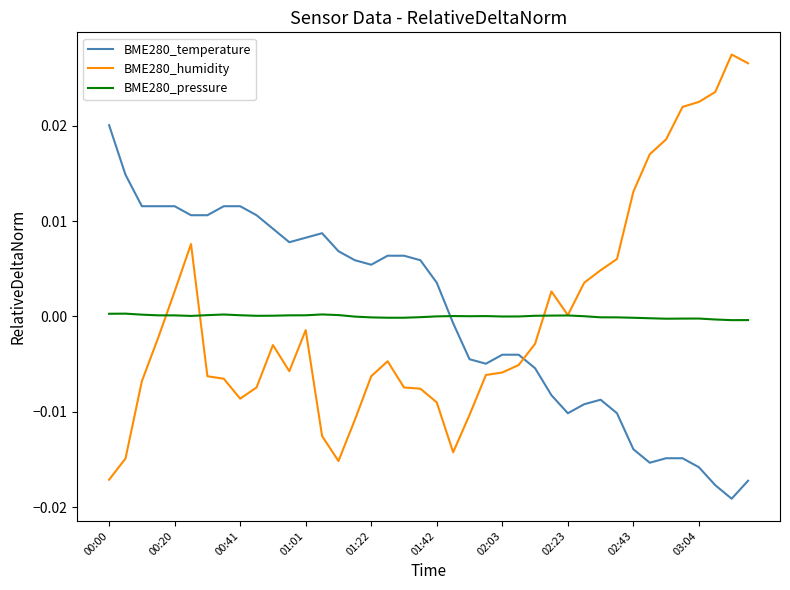

Count the number of categories in the chart.

40